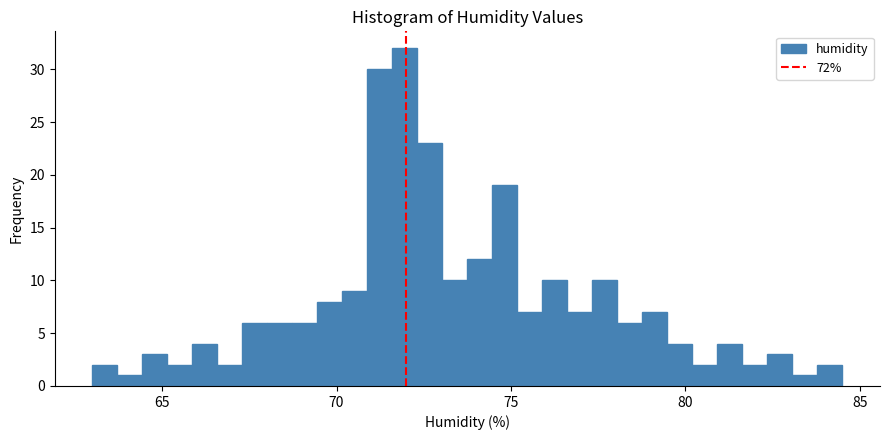

Around what value on the x-axis is the tallest bar? Give the approximate position of its centre, as read against the axis.

72.0